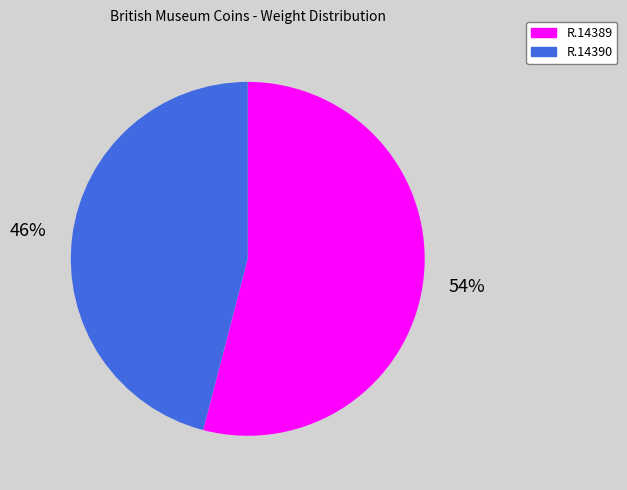

Do R.14390 and R.14389 together represent more than half of the pie?

Yes